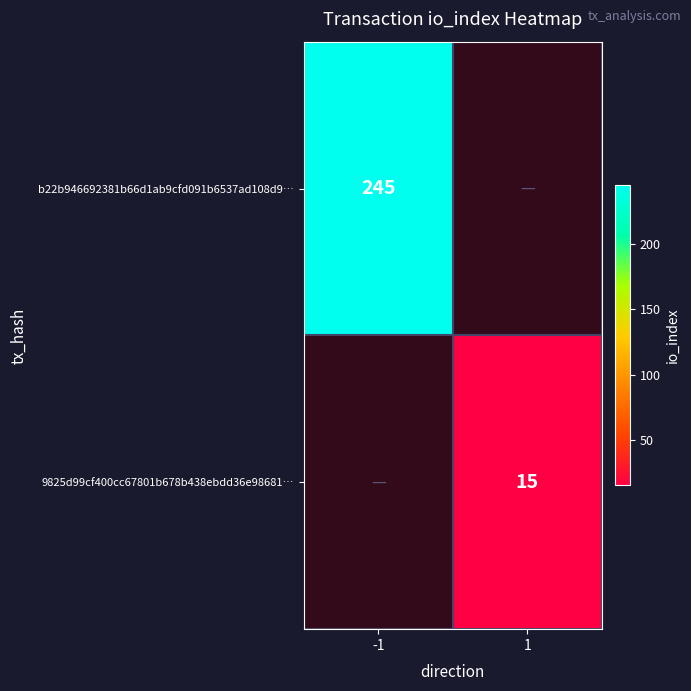

How many series are shown in this chart?

2